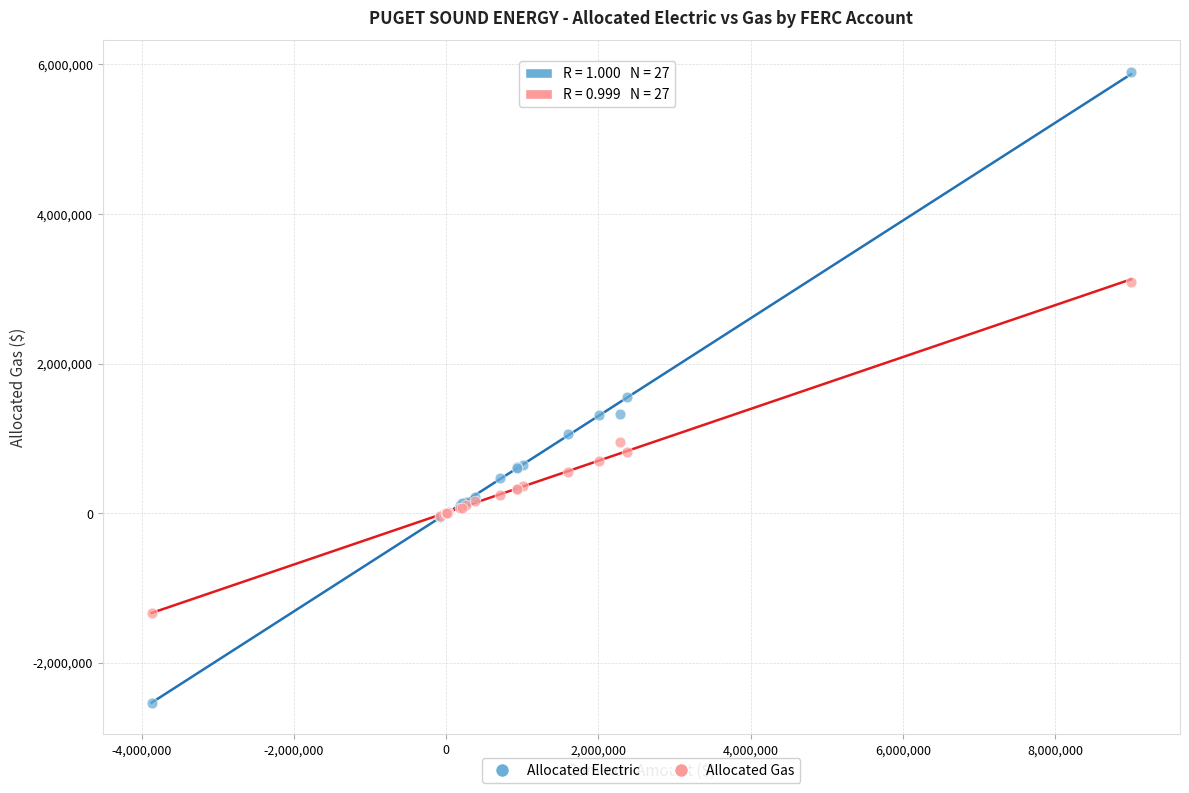

Across all series, what Y value is closest to 1682065?

1557579.8